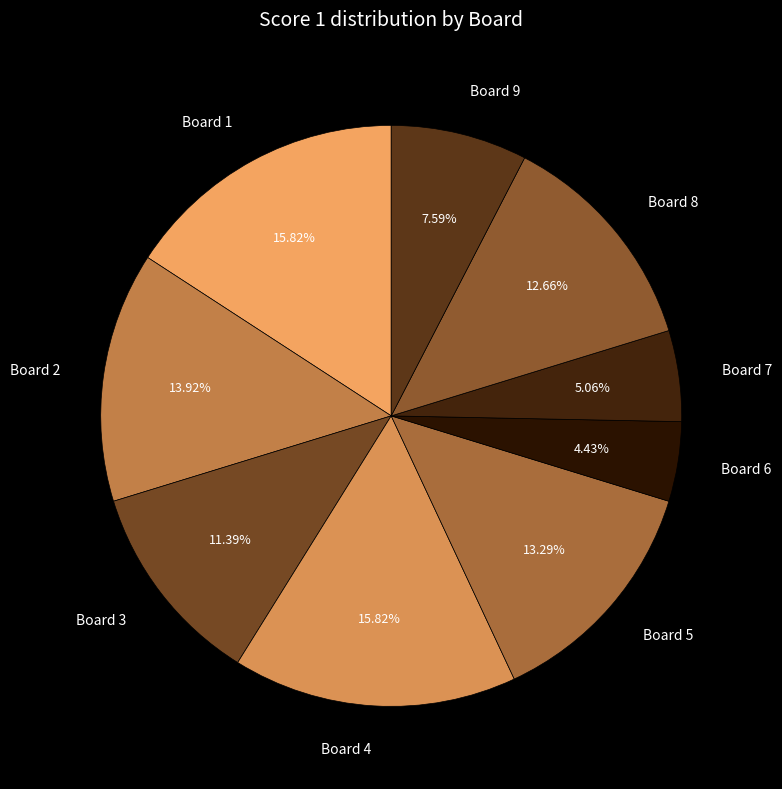

Approximately how many times larger is the value at Board 1 compared to Board 7?

3.1